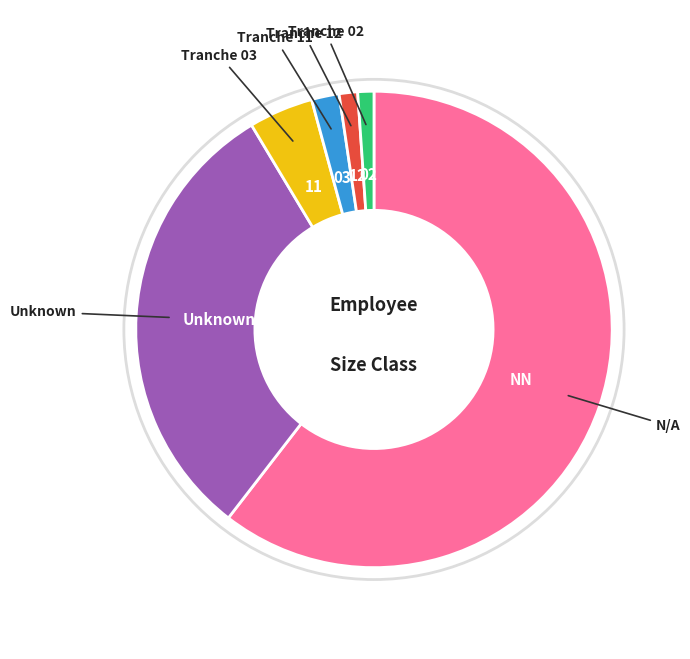

Which has a higher value, 12 or 03?

03